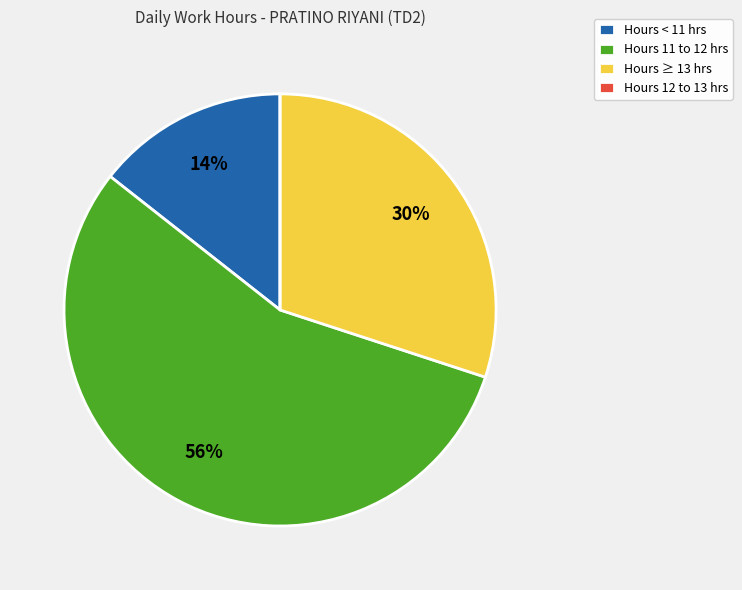

Which slice is the largest?

Hours 11 to 12 hrs